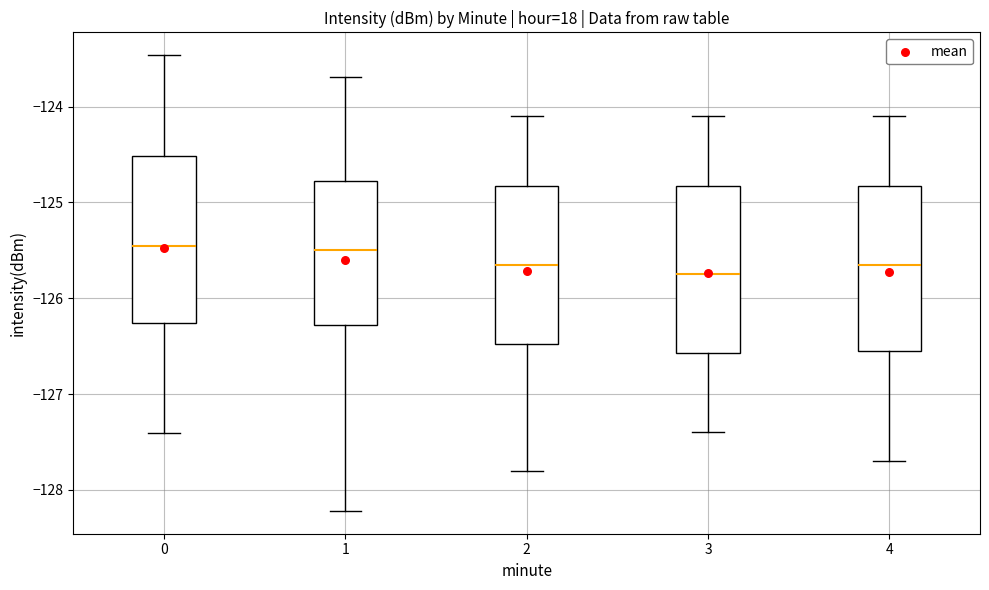

Reading left to right, transcribe this box plot: for each box, give where its median line is, the range the box spans, and where its two whiskers end, as read against the y-axis. The values are not printed on the chart, so give them approximately, as read against the axis.

0: median -125.5, box -126.3 to -124.5, whiskers -127.4 to -123.5
1: median -125.5, box -126.3 to -124.8, whiskers -128.2 to -123.7
2: median -125.6, box -126.5 to -124.8, whiskers -127.8 to -124.1
3: median -125.7, box -126.6 to -124.8, whiskers -127.4 to -124.1
4: median -125.6, box -126.5 to -124.8, whiskers -127.7 to -124.1